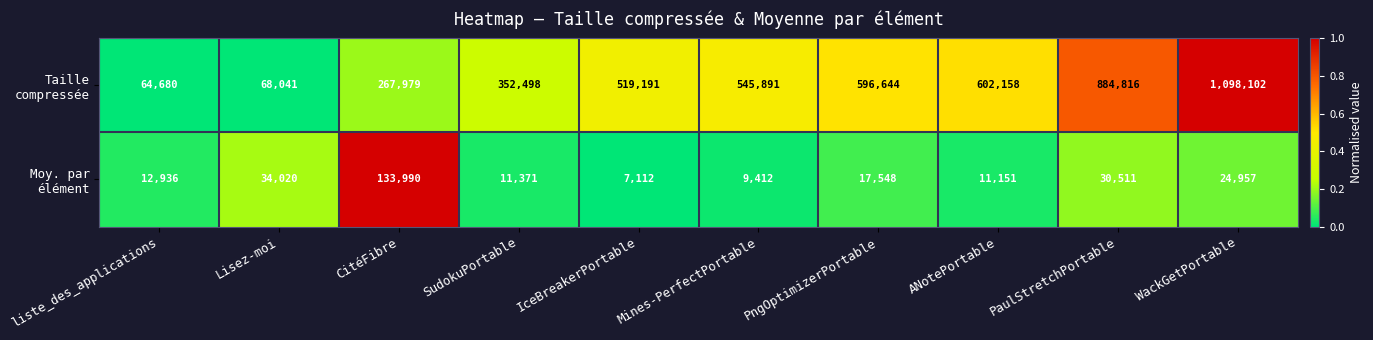

Which category has the highest value across all series?

WackGetPortable